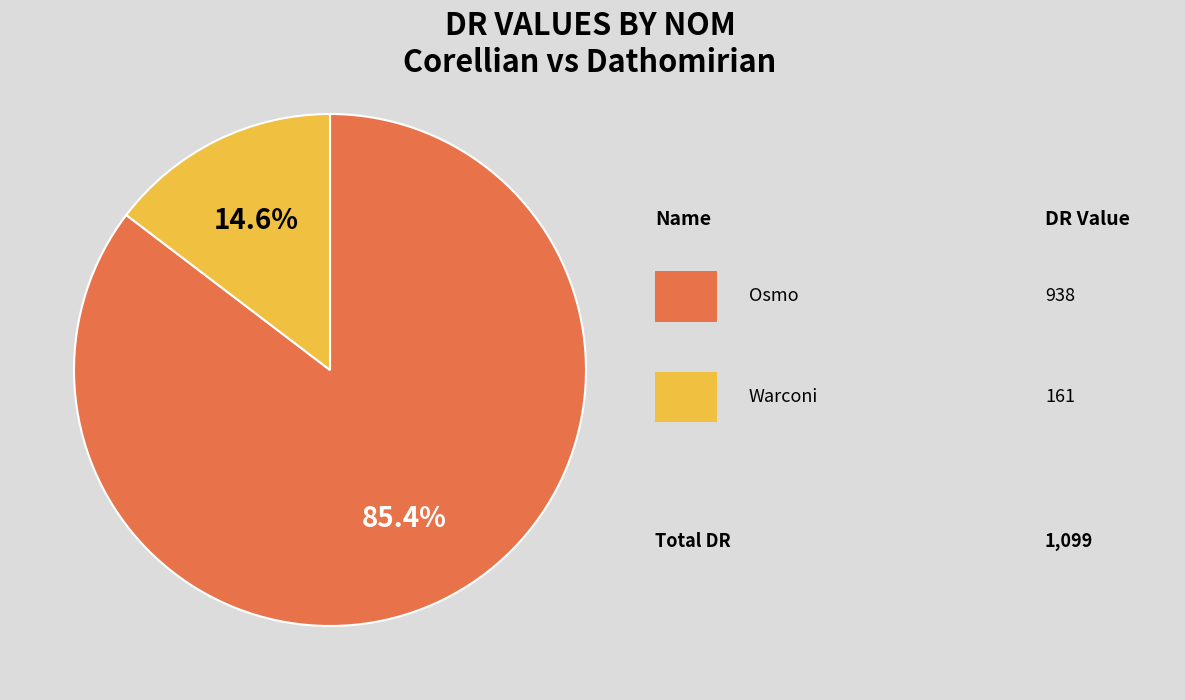

Does any single category account for the majority?

Yes